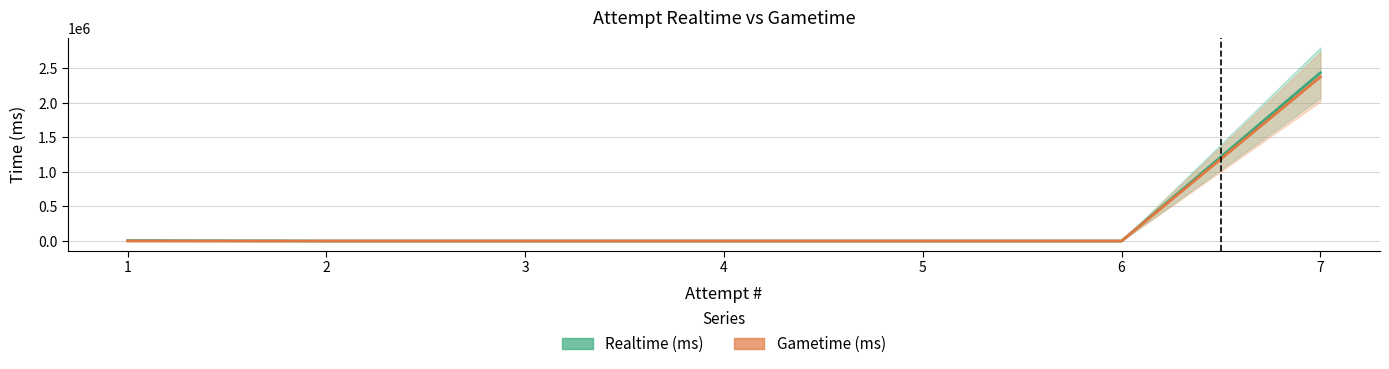

What is the difference between the Realtime (ms) values at 1 and 3?

6223